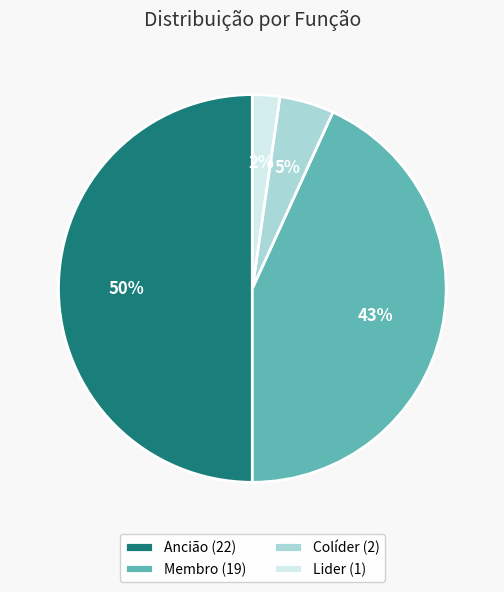

Do Colíder (2) and Lider (1) together represent more than half of the pie?

No